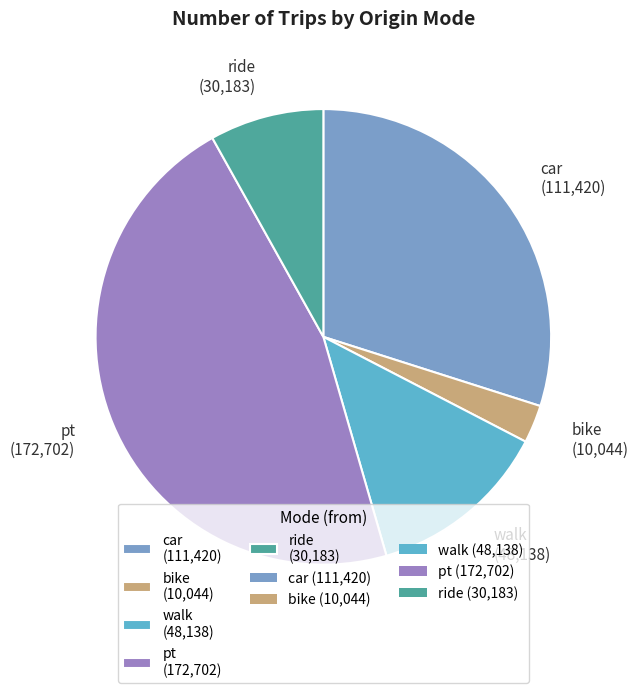

Does any single category account for the majority?

No